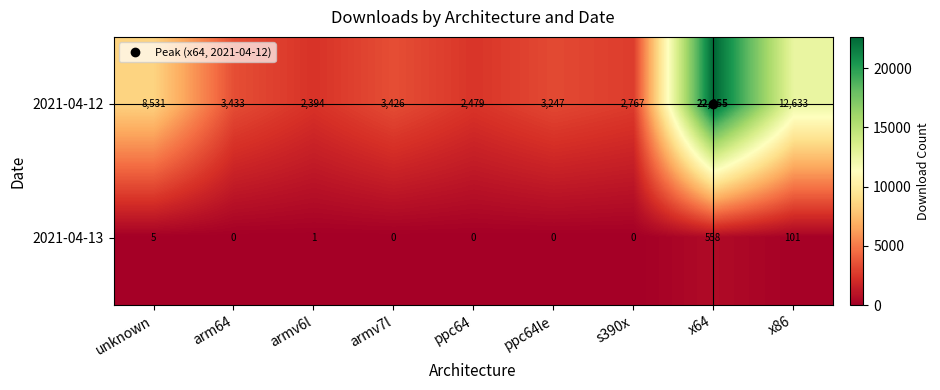

Which category has the lowest value in the 2021-04-12 series?

armv6l